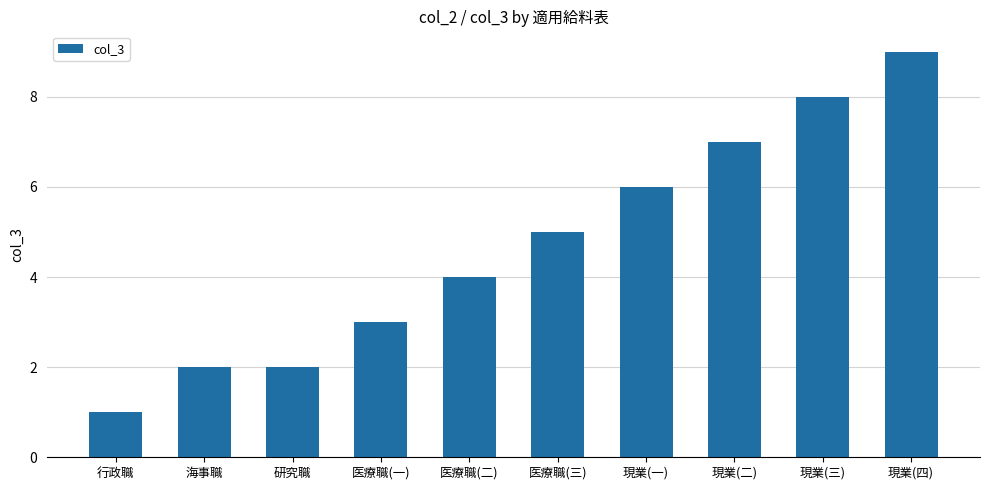

Is it true that the value at 海事職 is 2?

True